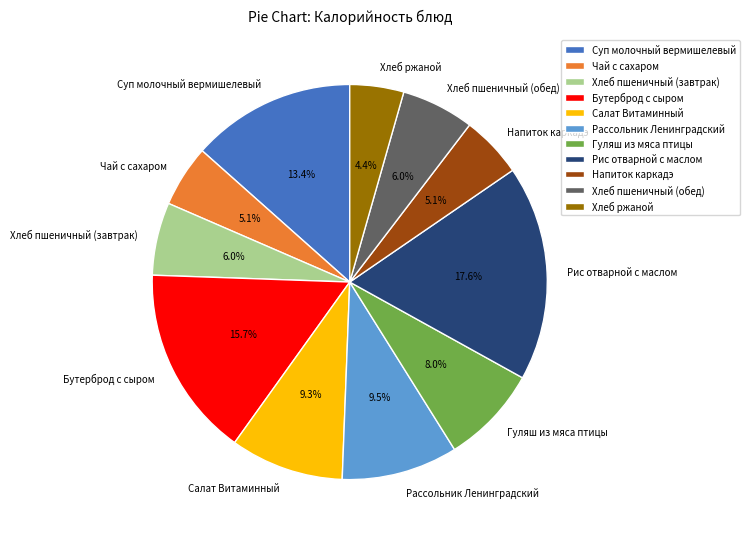

Is Чай с сахаром the majority of the pie?

No